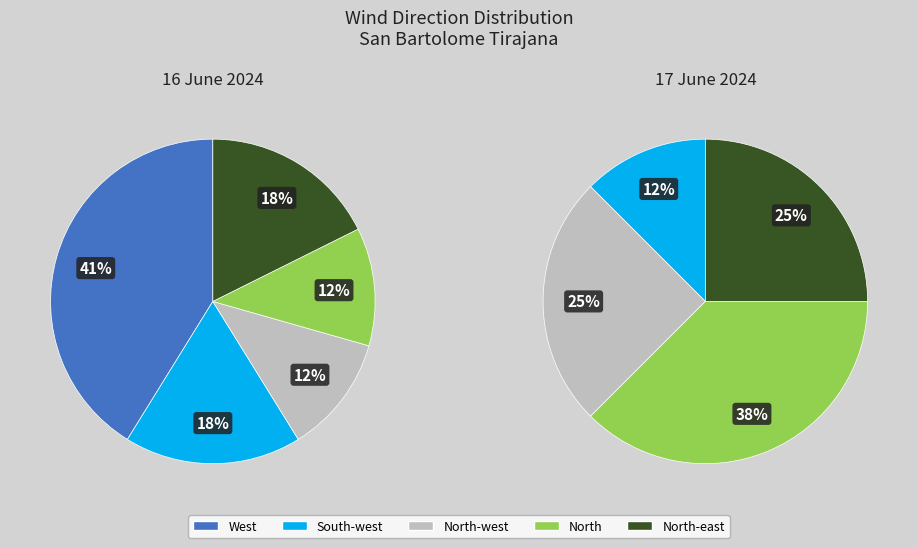

The North-west slice represents 12% of the pie. True or false?

True